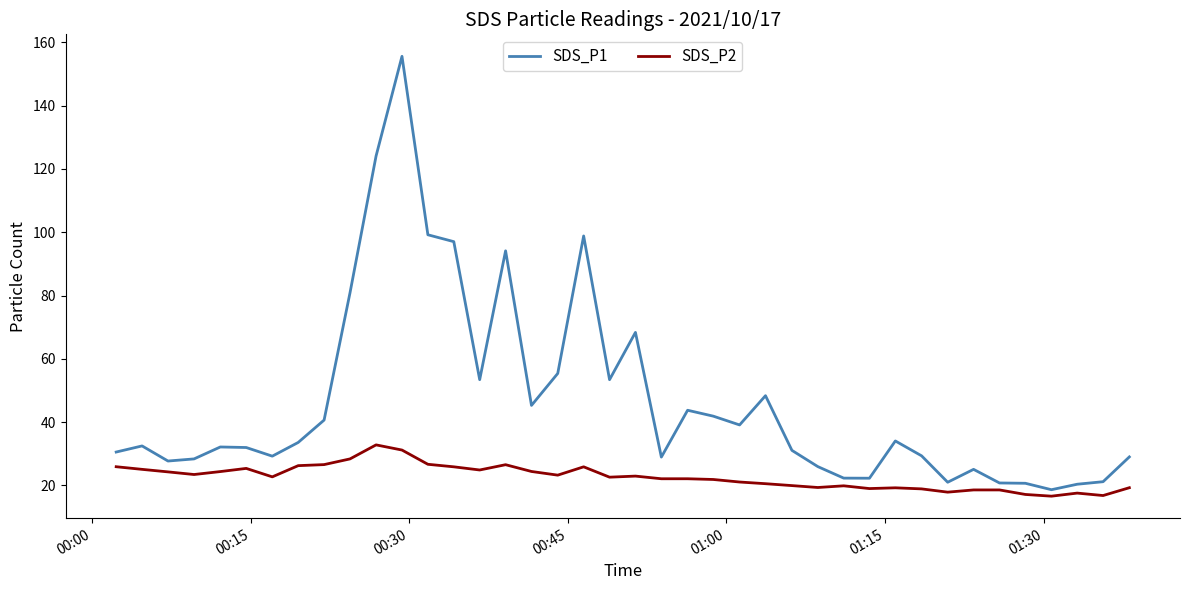

Which series has the largest range (max minus min)?

SDS_P1